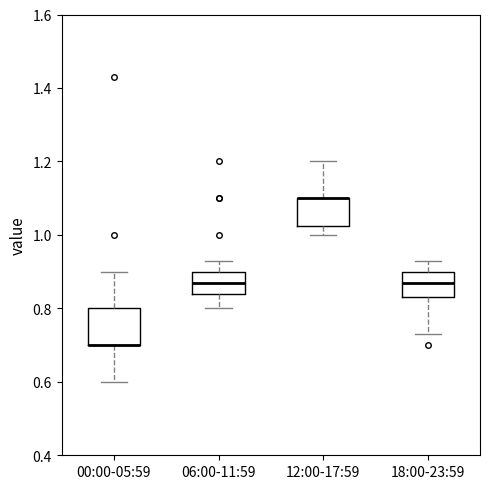

Where is the upper edge of the box for 12:00-17:59 on the y-axis? The values are not printed on the chart, so give them approximately, as read against the axis.

1.10